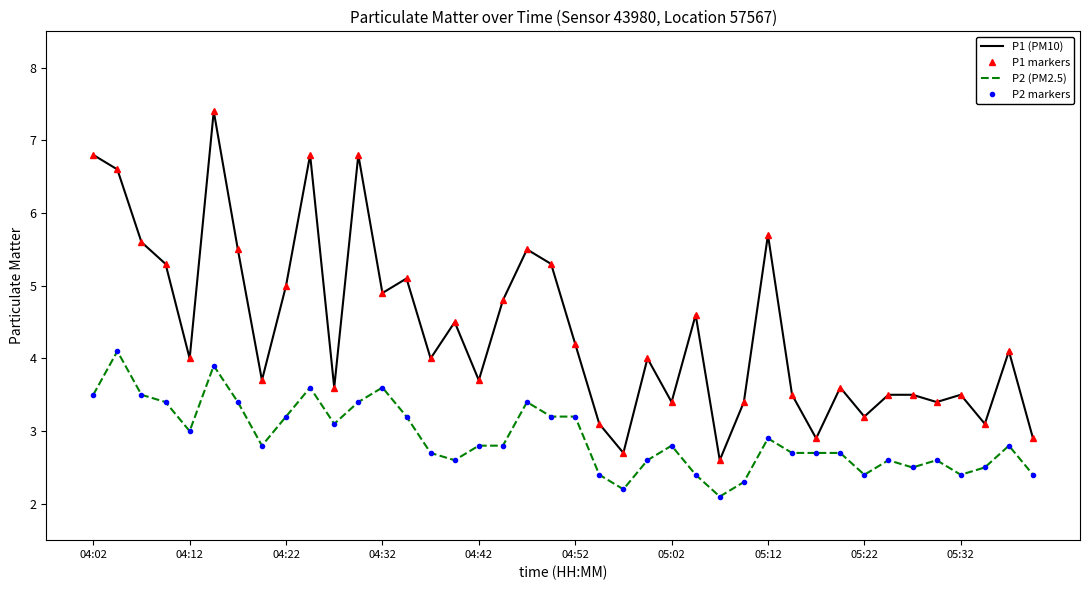

How many data points does each series have?

40